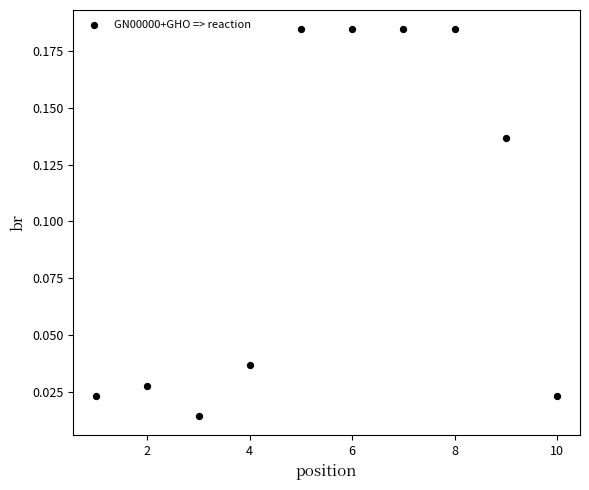

What is the range of X values (max minus min)?

9.0